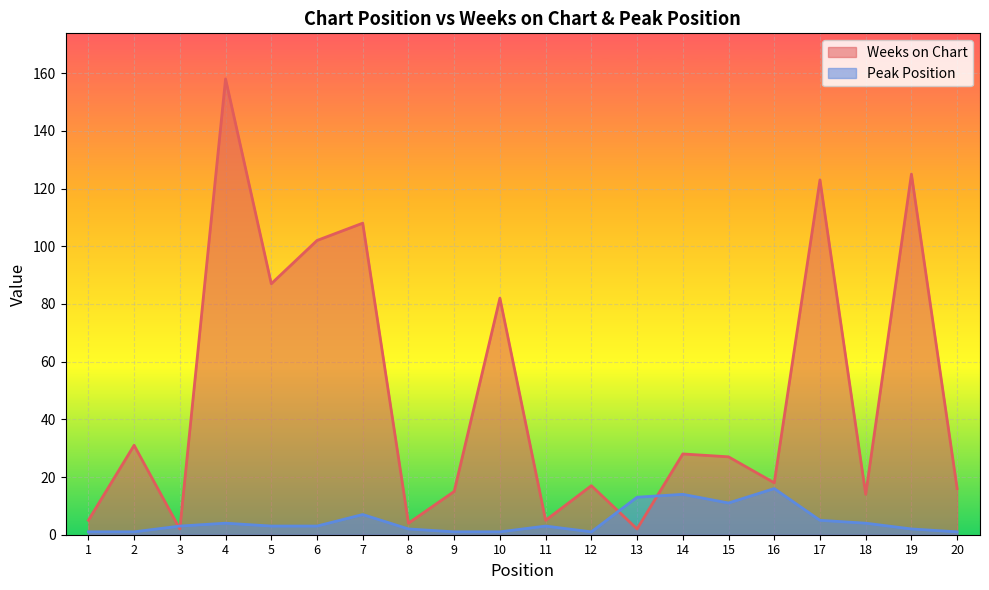

The value of Weeks on Chart at 19 is 212. True or false?

False